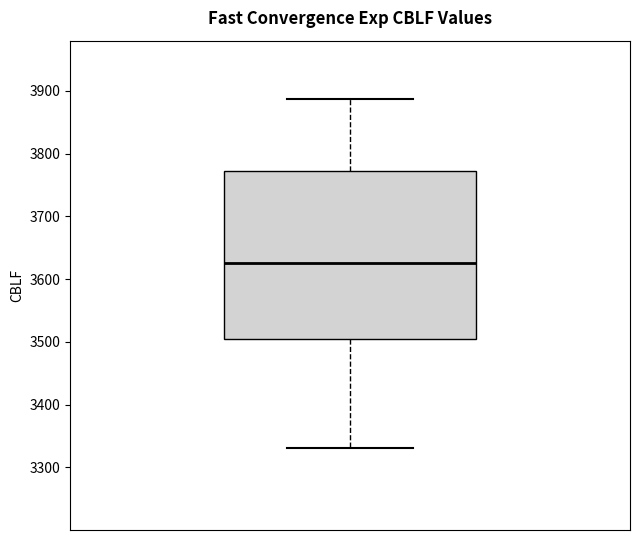

Read this box plot against the y-axis: the position of the median line, the range covered by the box, and the ends of both whiskers. The values are not printed on the chart, so give them approximately, as read against the axis.

median 3630, box 3500 to 3770, whiskers 3330 to 3890